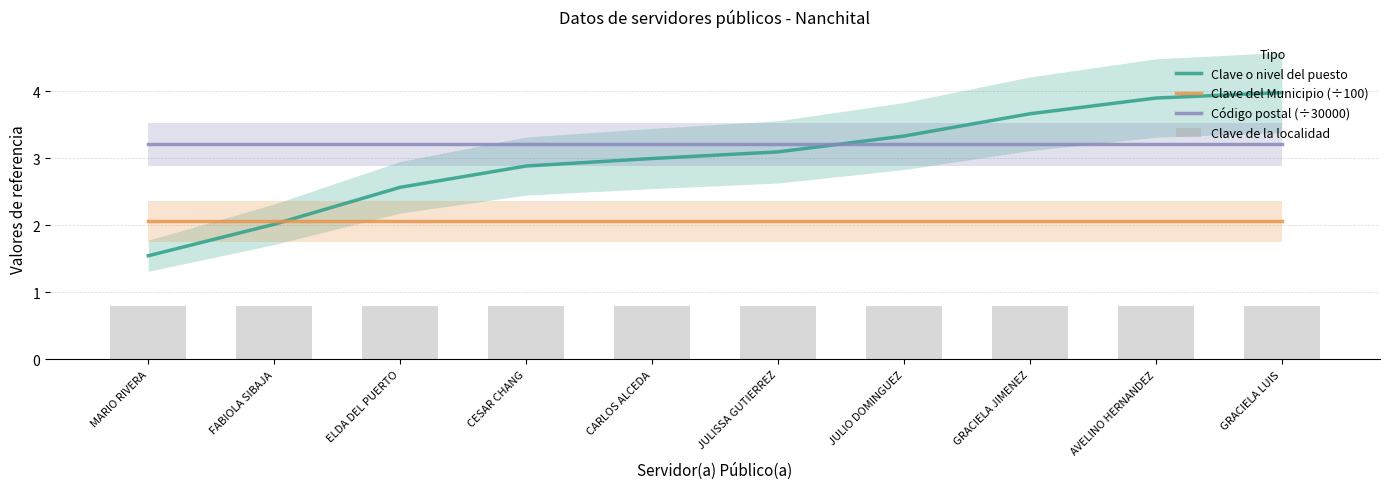

How many groups of bars are there?

10